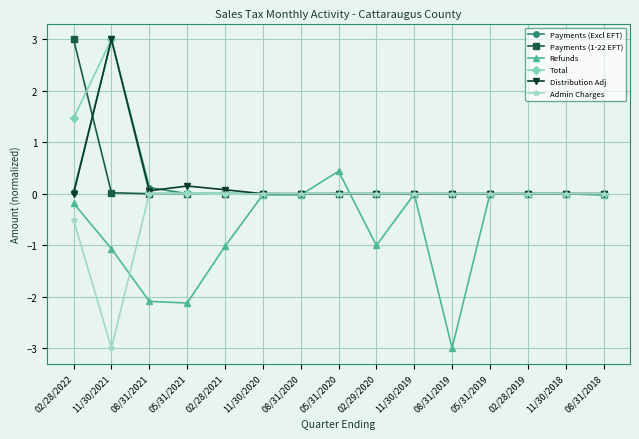

At which category is the sum across all series the highest?

11/30/2021